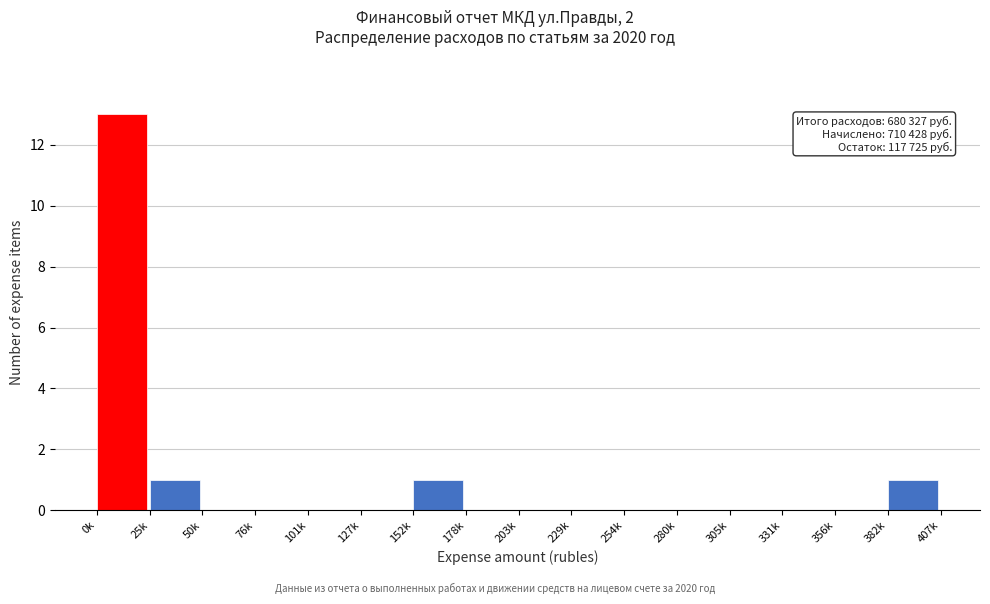

Reading left to right, extract all data points from this chart.

0k=13	25k=1	50k=0	76k=0	101k=0	127k=0	152k=1	178k=0	203k=0	229k=0	254k=0	280k=0	305k=0	331k=0	356k=0	382k=1